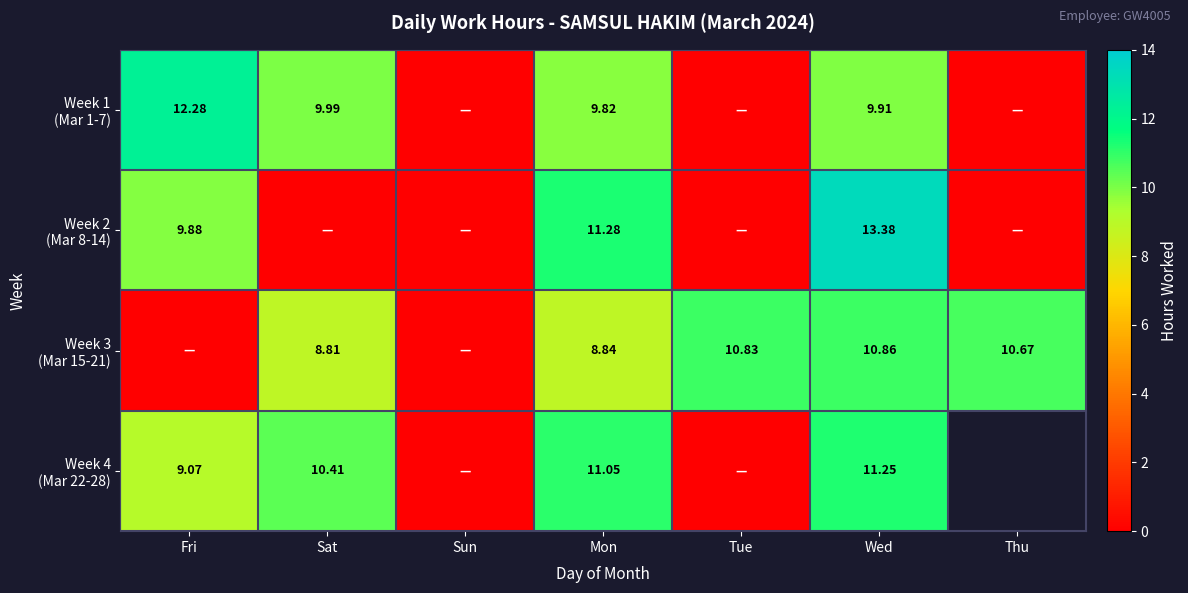

Rank the categories by Week 4 (Mar 22-28) value from lowest to highest.

Sun, Tue, Fri, Sat, Mon, Wed, Thu